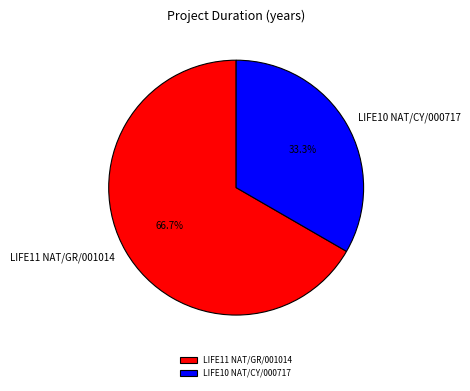

Rank the categories by value from highest to lowest.

LIFE11 NAT/GR/001014, LIFE10 NAT/CY/000717